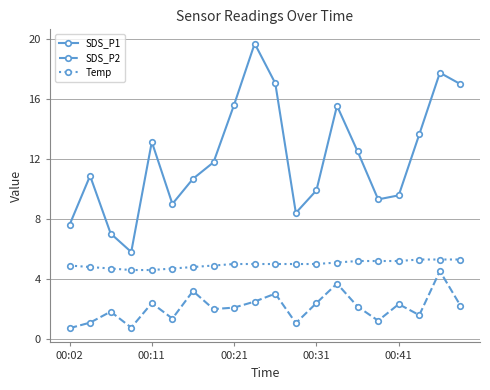

What is the difference between the second highest and second lowest values in the Temp series?

0.7